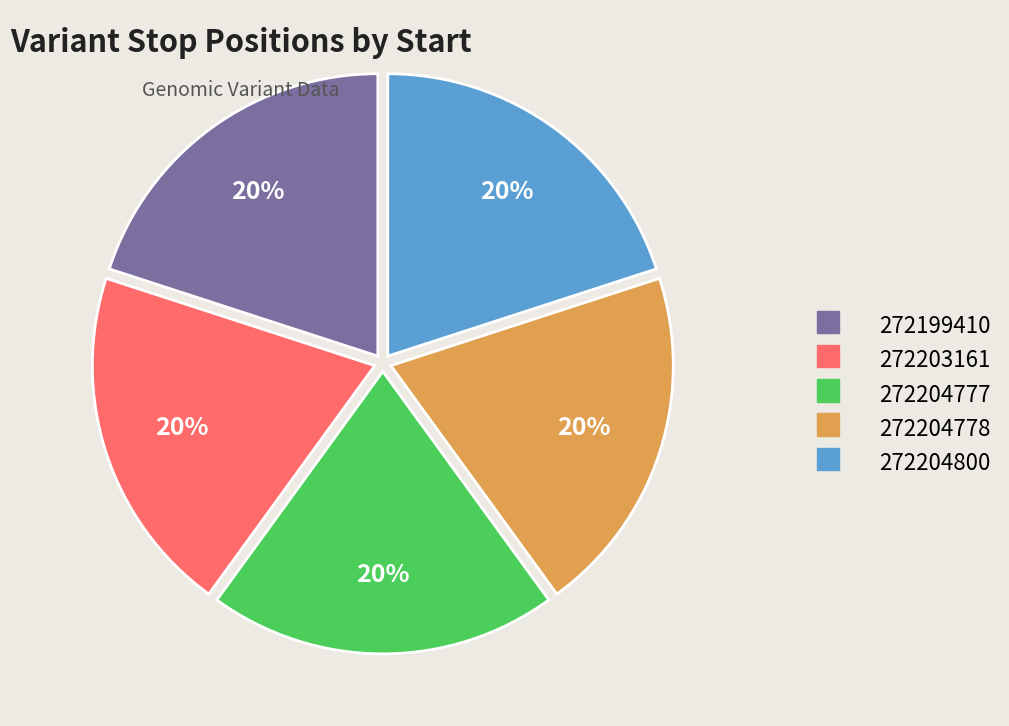

Is there a majority slice in this chart?

No